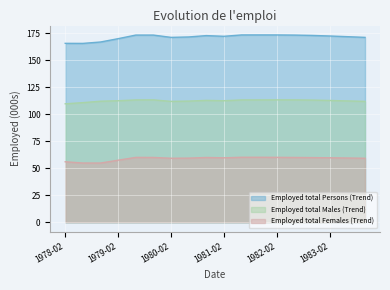

In Employed total Persons (Trend), how many points are higher than both neighbors (excluding endpoints)?

3